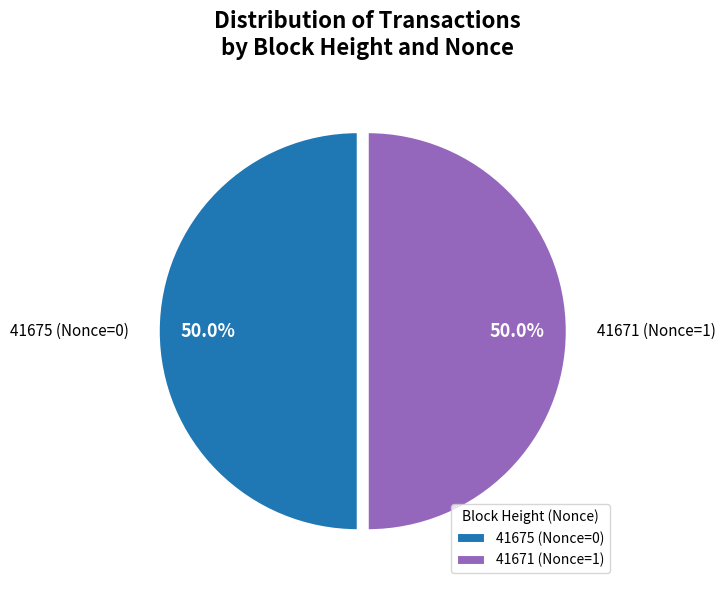

Is the sum of 41671 (Nonce=1) and 41675 (Nonce=0) greater than half?

Yes